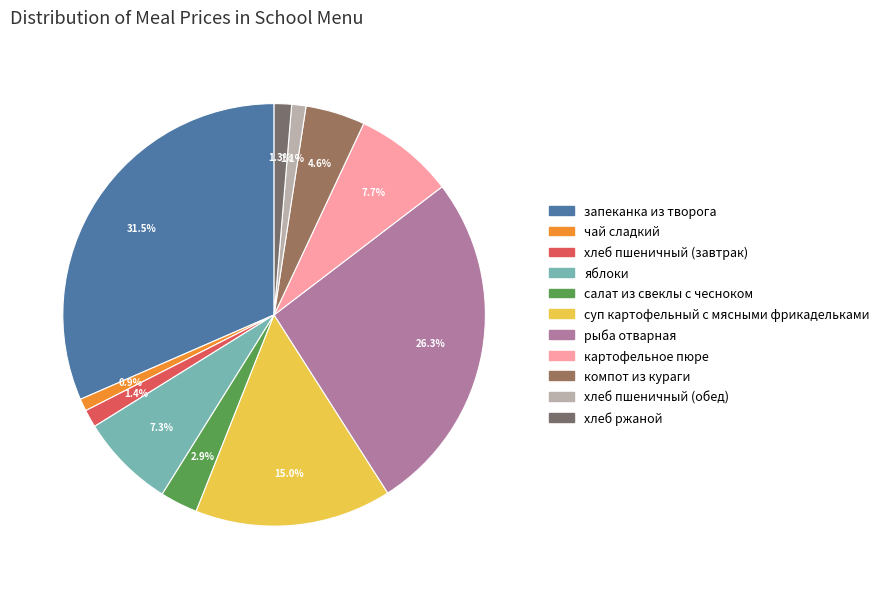

To the nearest percent, what percentage of the pie is хлеб пшеничный (завтрак)?

1%